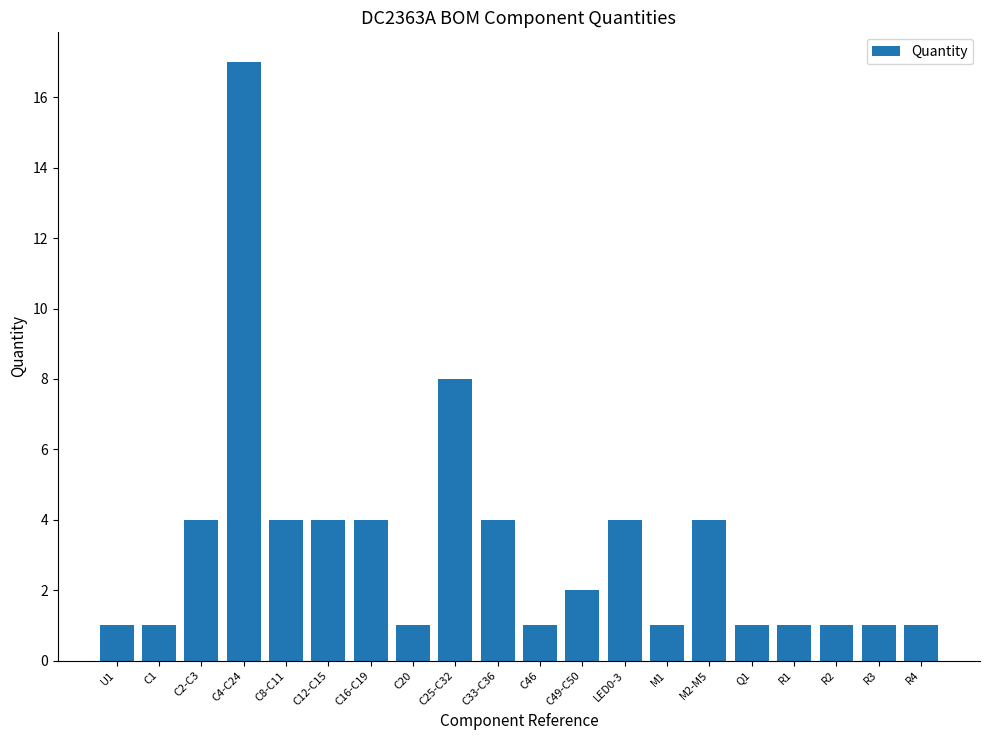

How many bars are there in total?

20